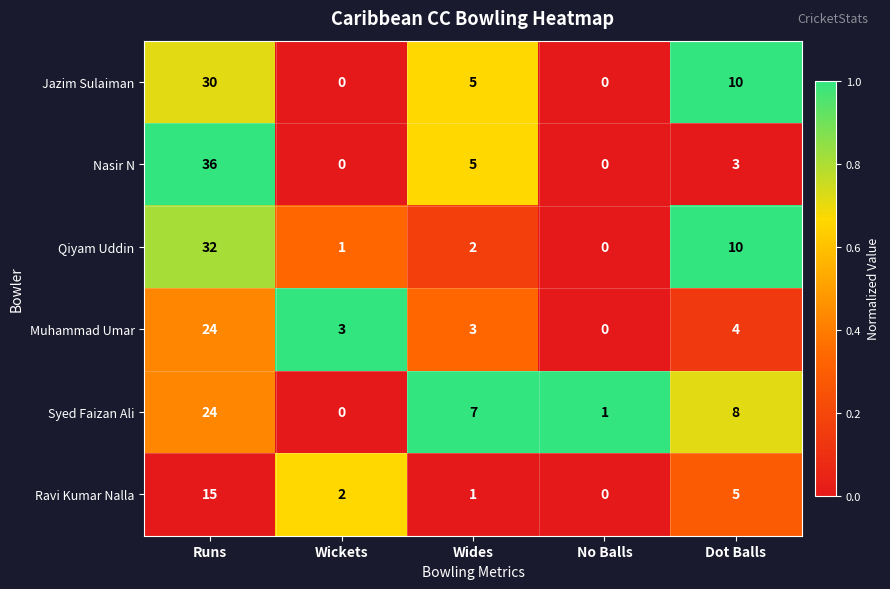

How many Jazim Sulaiman values are between 0 and 10?

4